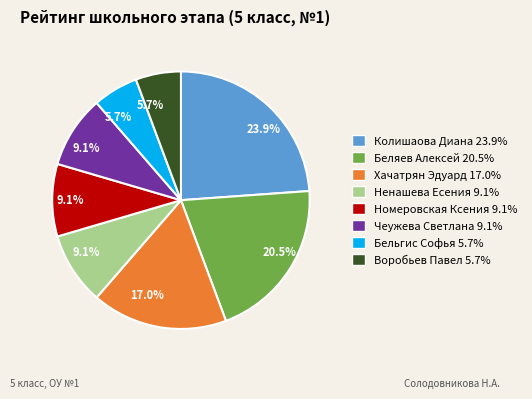

Is it true that Хачатрян Эдуард is 17% of the pie?

True